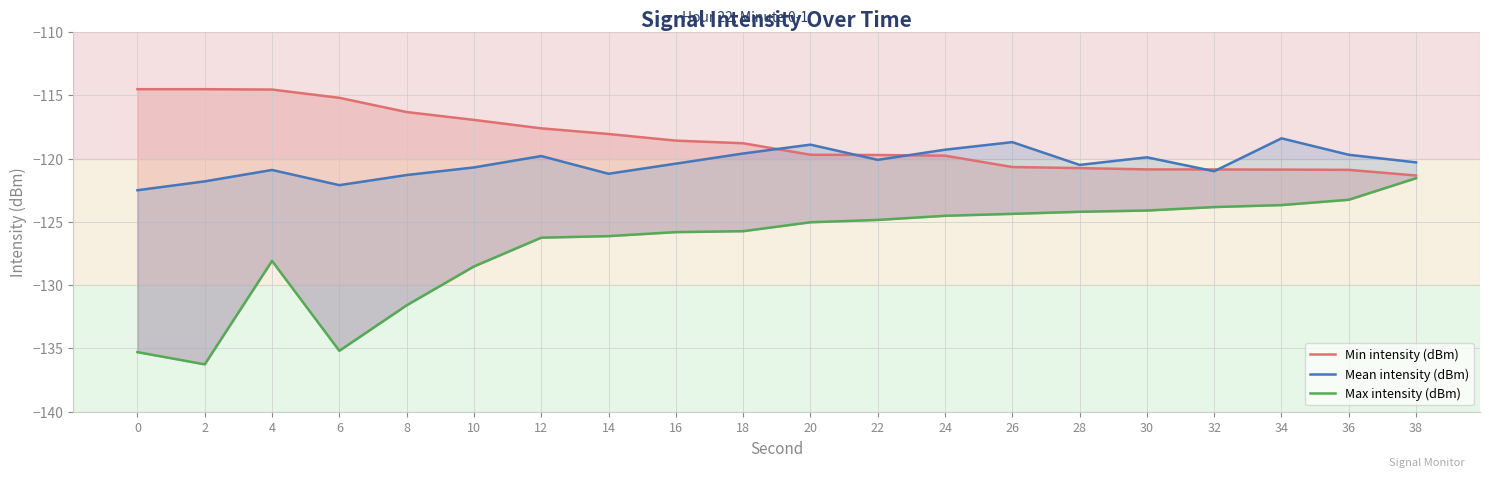

At which label is Max intensity (dBm) closest to -128?

4